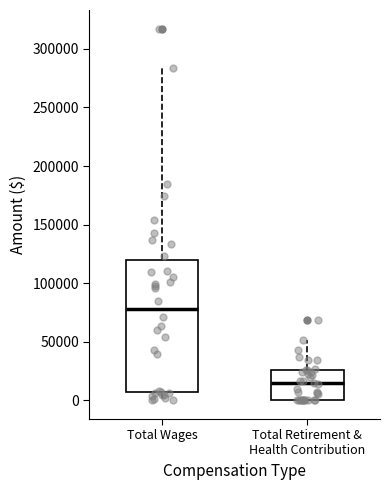

Where does the lower whisker of the box for Total Wages end on the y-axis? The values are not printed on the chart, so give them approximately, as read against the axis.

0